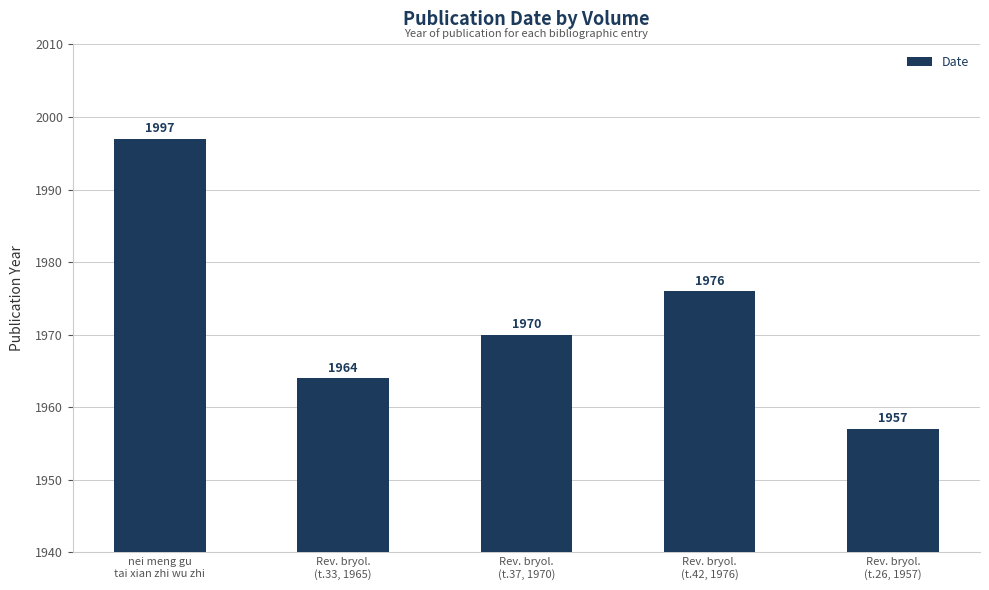

The chart shows a value of 1964 at Rev. bryol.
(t.33, 1965). True or false?

True